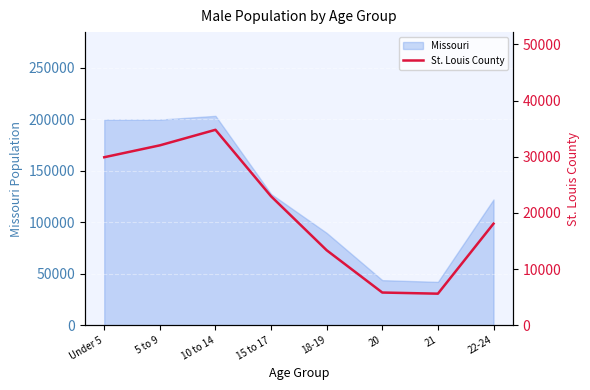

At which label is the value closest to 20204?

22-24